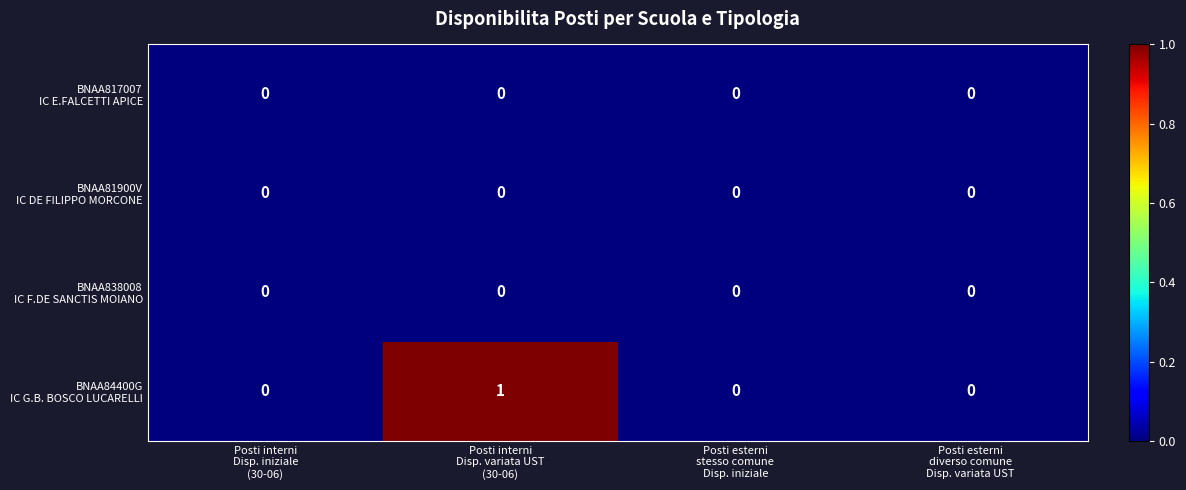

At which category is the sum across all series the highest?

Posti interni
Disp. variata UST
(30-06)